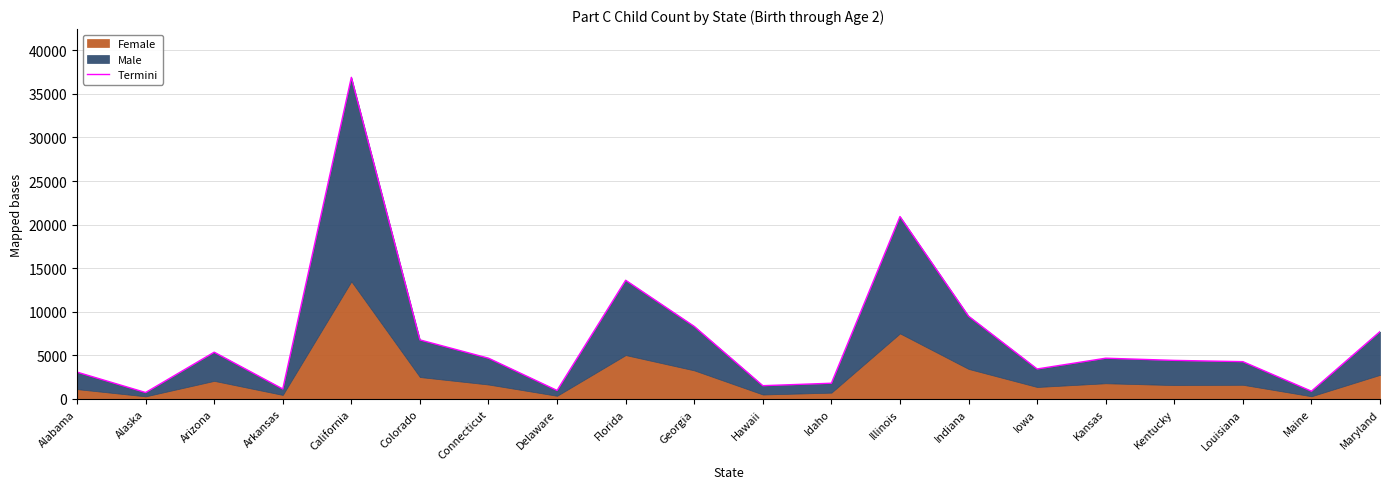

At which category does the chart reach its peak across all series?

California